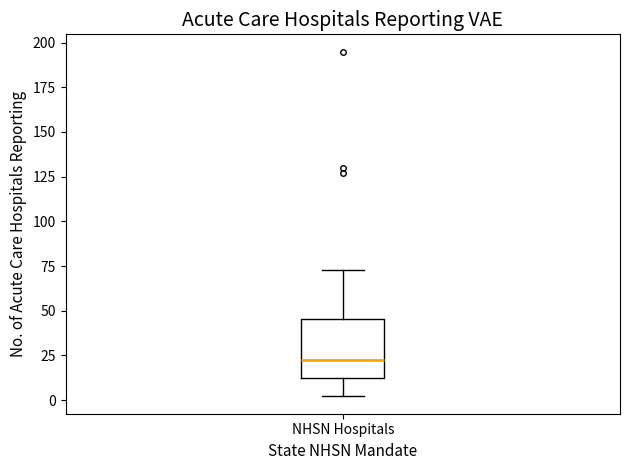

Where is the upper edge of the box for NHSN Hospitals on the y-axis? The values are not printed on the chart, so give them approximately, as read against the axis.

45